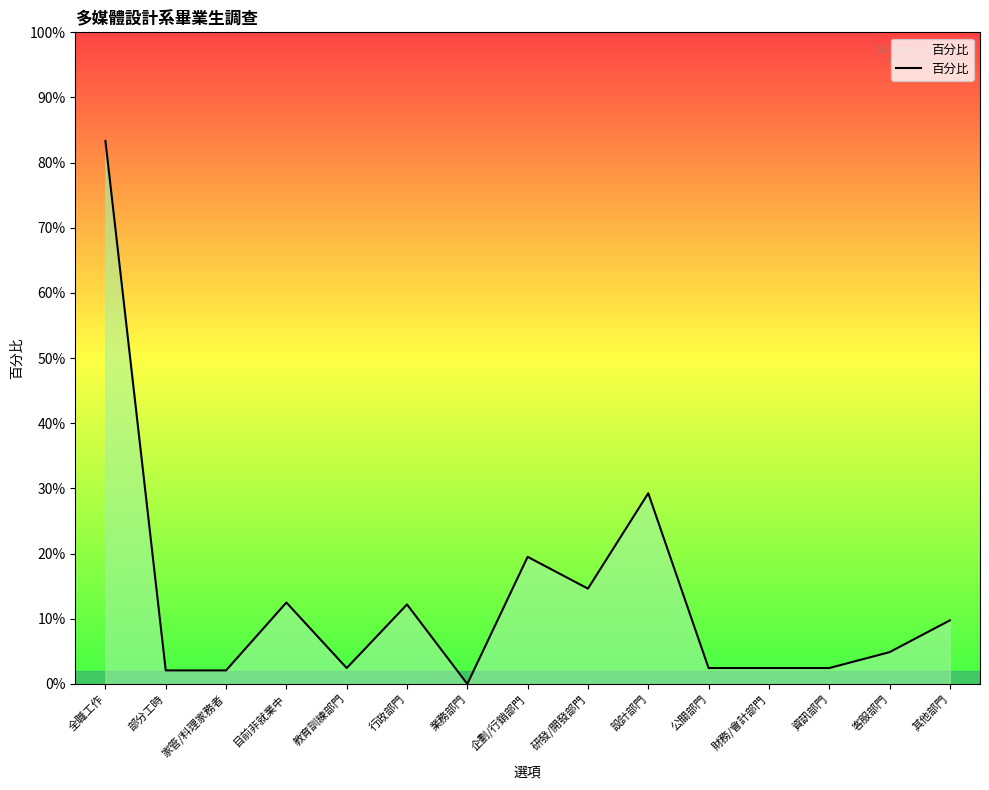

Reading left to right, transcribe all the data shown in this chart.

0.8	0.0	0.0	0.1	0.0	0.1	0.0	0.2	0.1	0.3	0.0	0.0	0.0	0.0	0.1